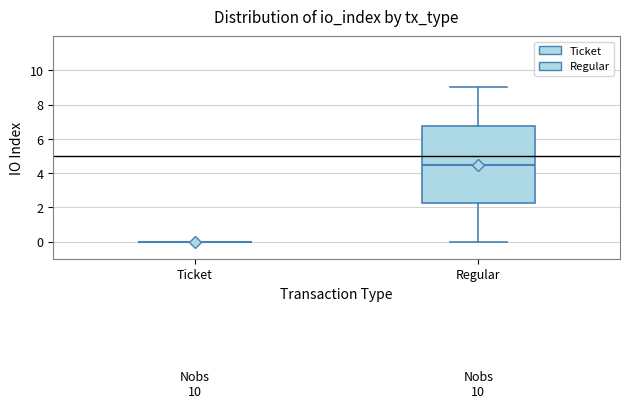

Reading left to right, read every box against the y-axis: the position of its median line, the range the box covers, and the ends of its whiskers. The values are not printed on the chart, so give them approximately, as read against the axis.

Ticket: box collapsed to a line at 0.0, whiskers 0.0 to 0.0
Regular: median 4.6, box 2.2 to 6.8, whiskers 0.0 to 9.0